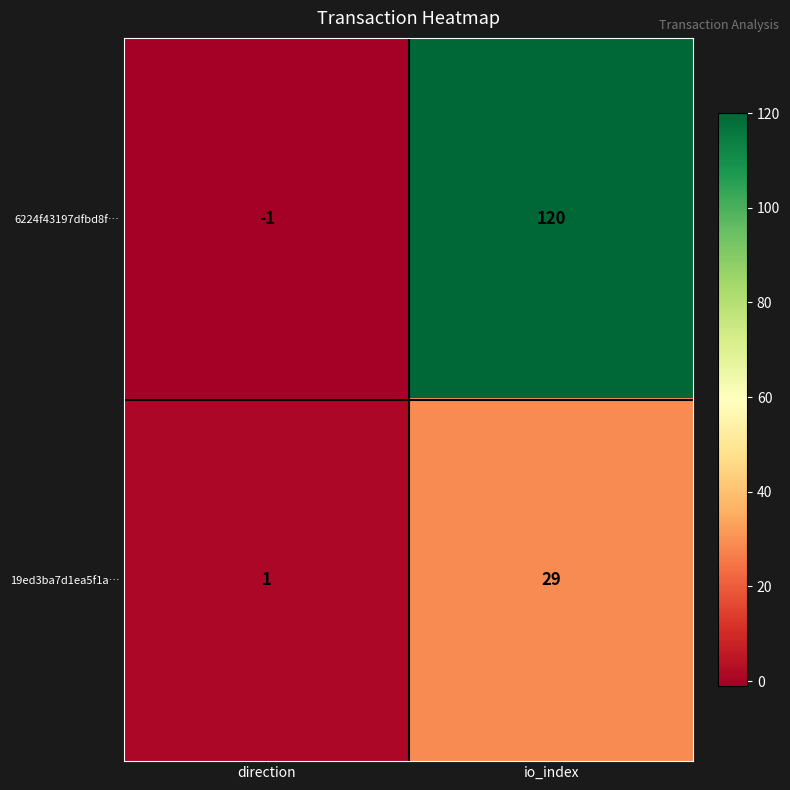

Where is 19ed3ba7d1ea5f1a… nearest to the value 15?

direction